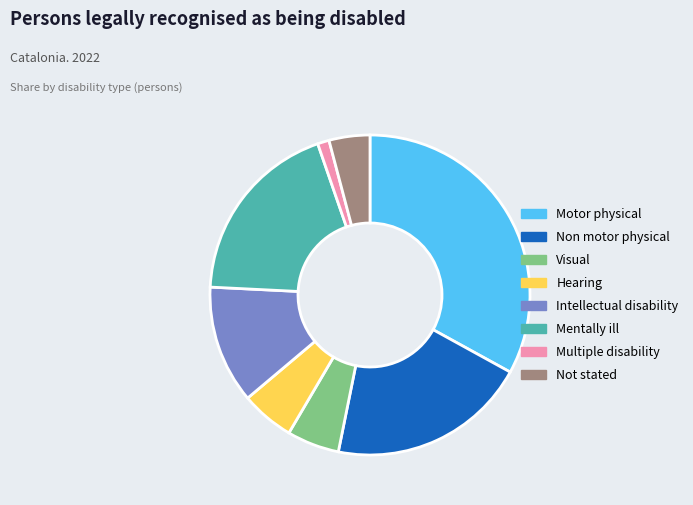

Which category has the smallest portion of the pie?

Multiple disability